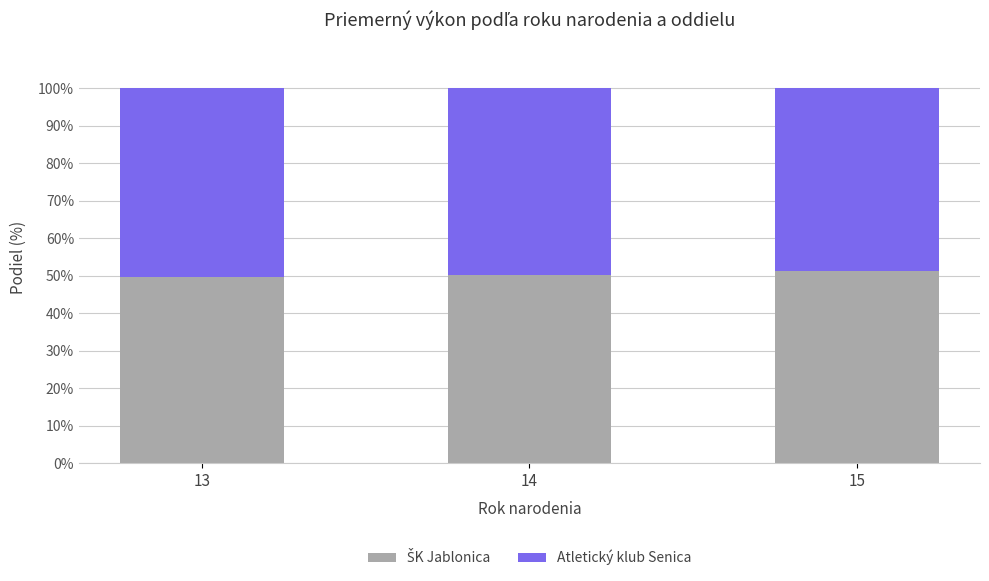

What is the total value across all series at 15?

100.0